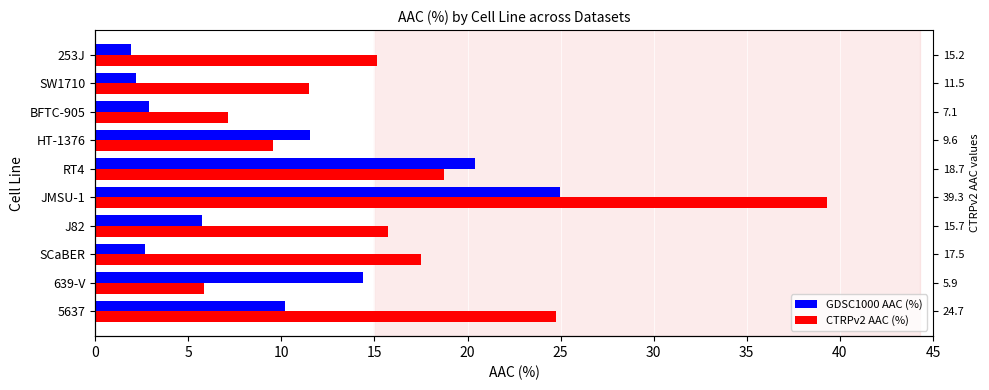

What is the maximum value shown in the chart?

39.3